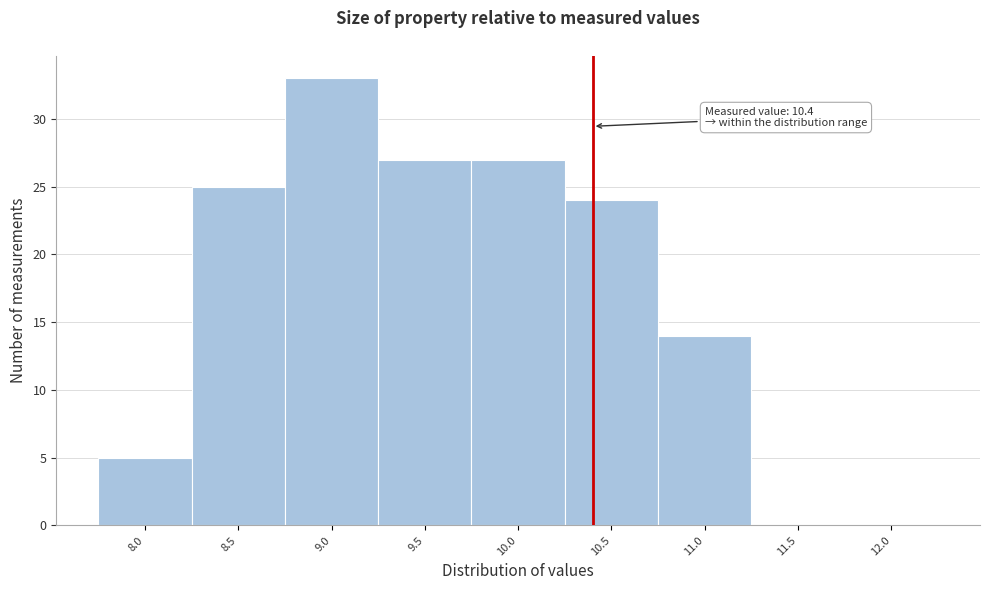

Over which range of the x-axis is the bar tallest?

8.75 to 9.25